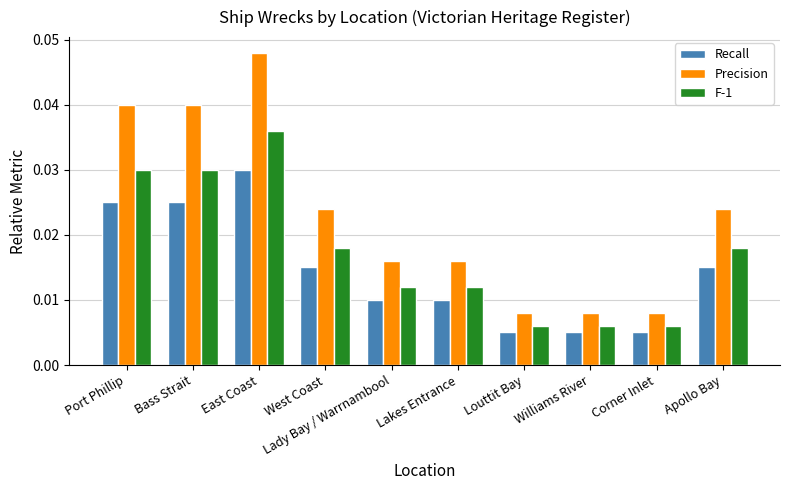

Which series has the widest spread of values?

Precision